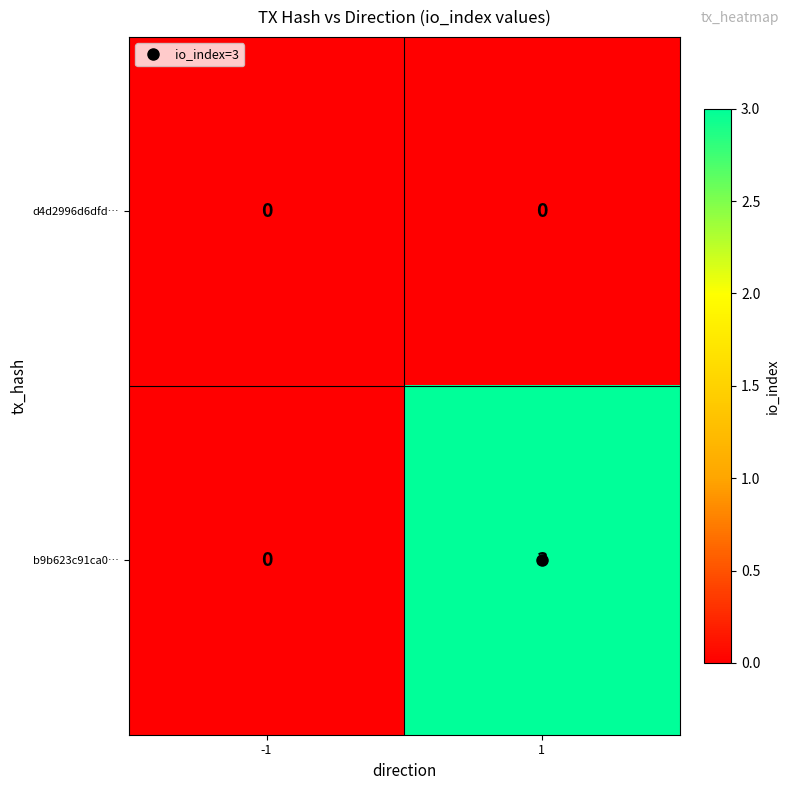

Rank the categories by b9b623c91ca0… value from highest to lowest.

1, -1